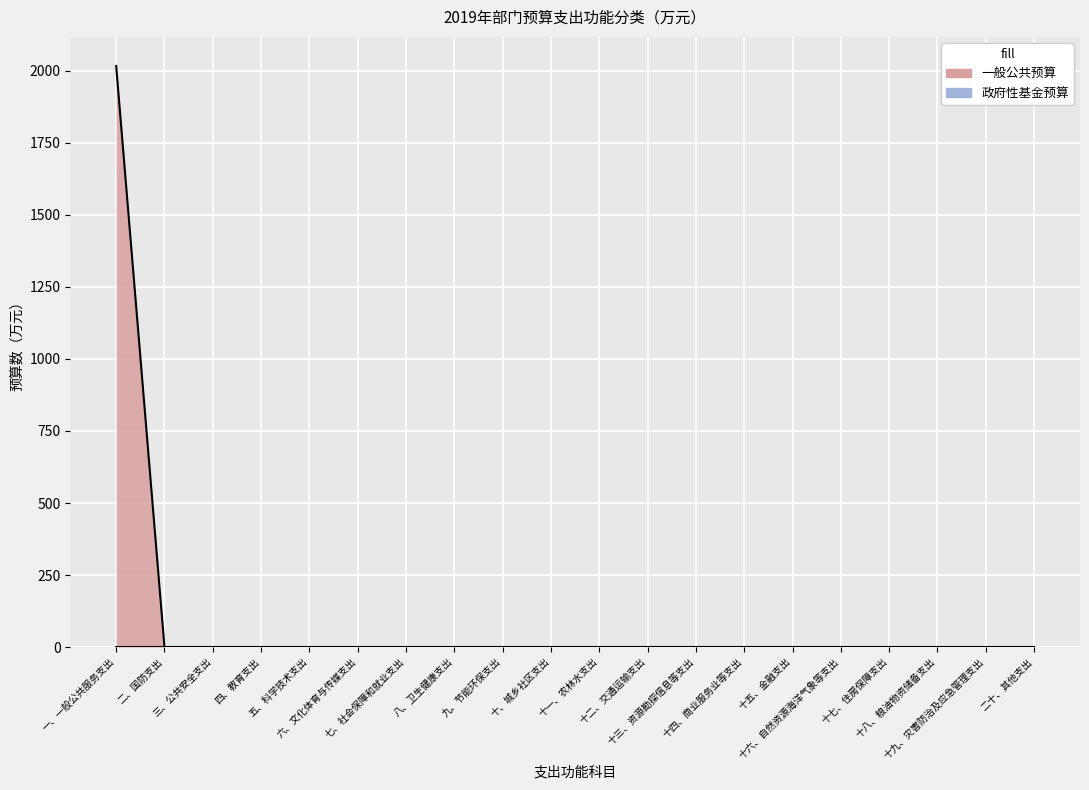

Which category has the lowest value across all series?

二、国防支出